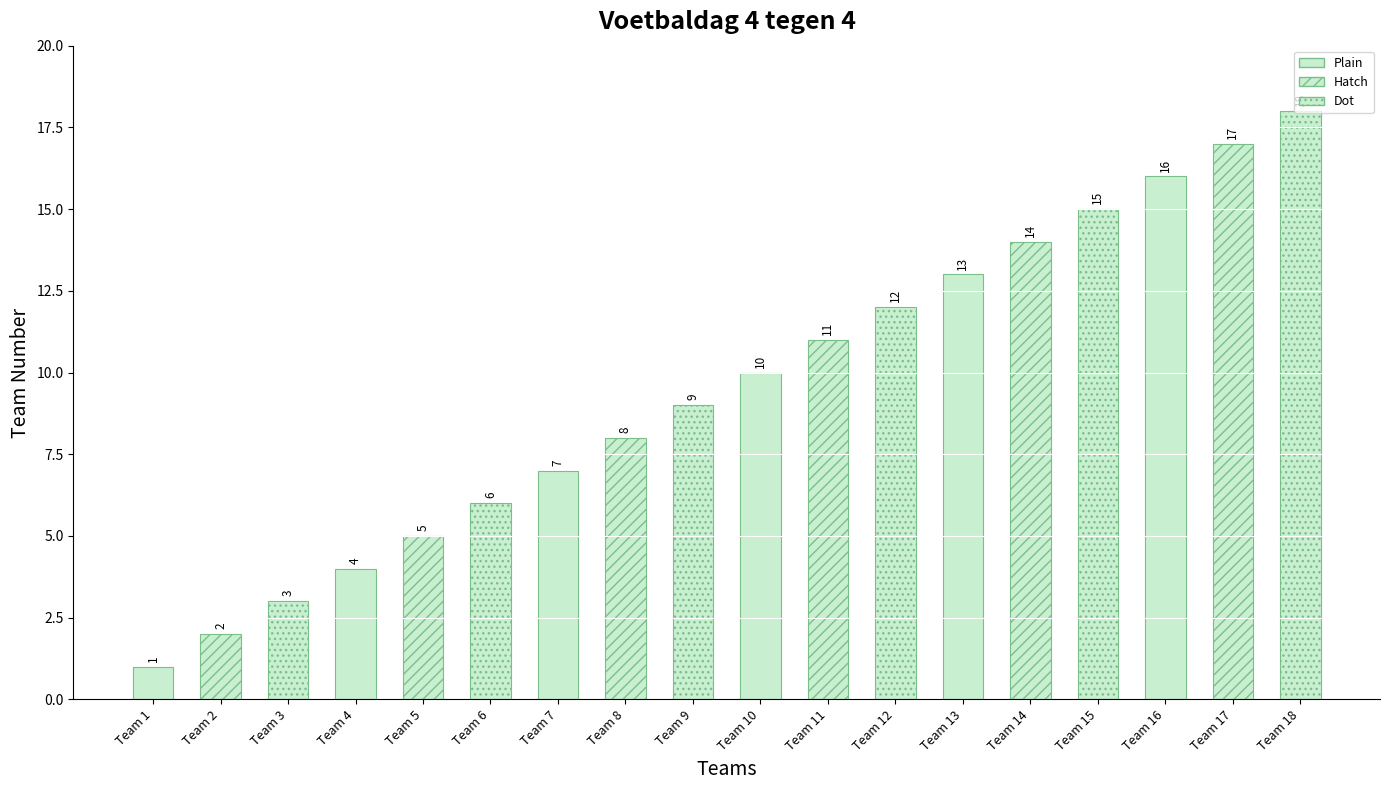

What is the difference between the values at Team 7 and Team 13?

6